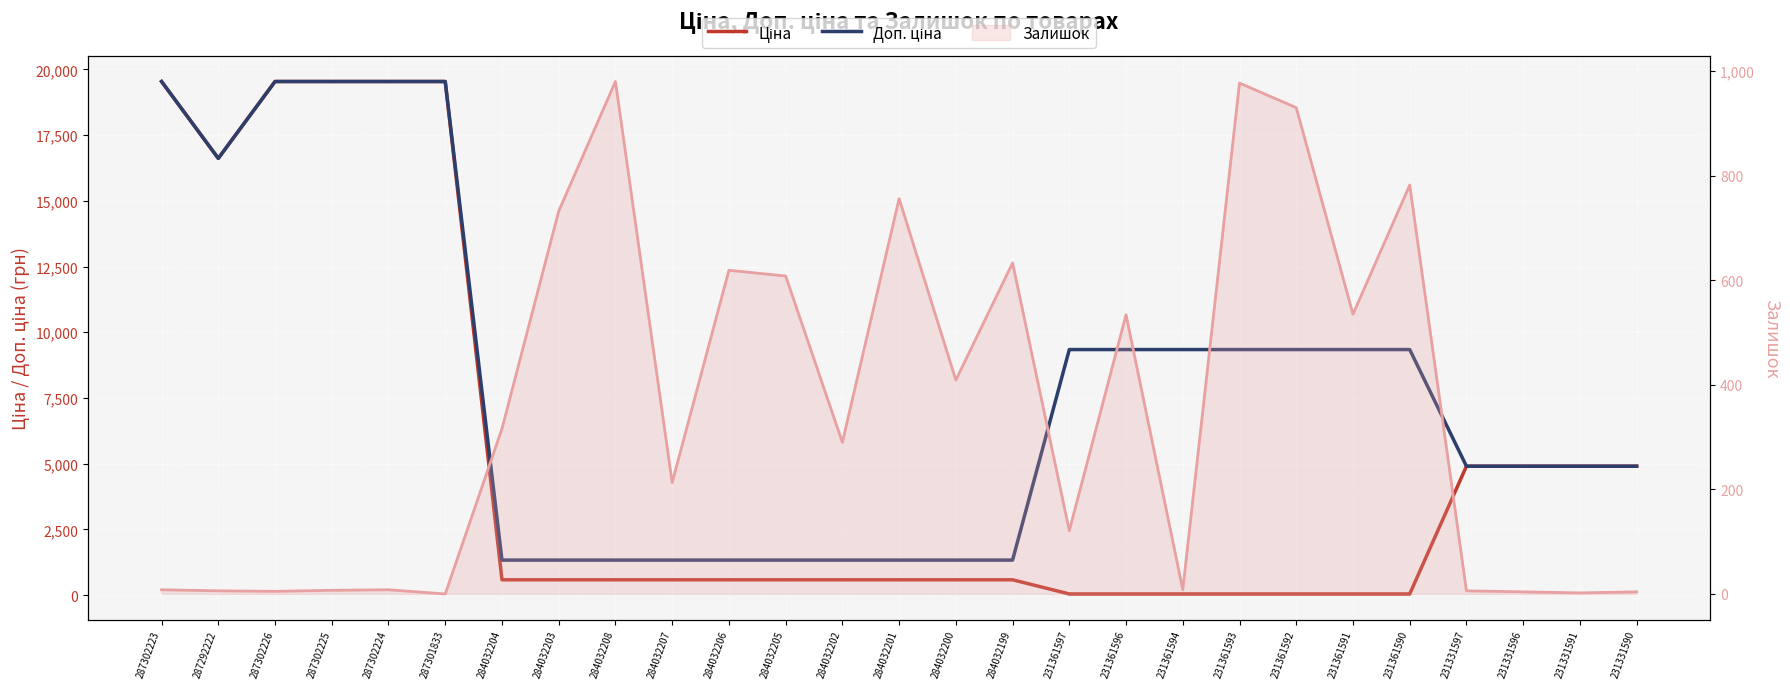

Between which two adjacent categories do Ціна and Доп. ціна first intersect?

231361590 and 231331597